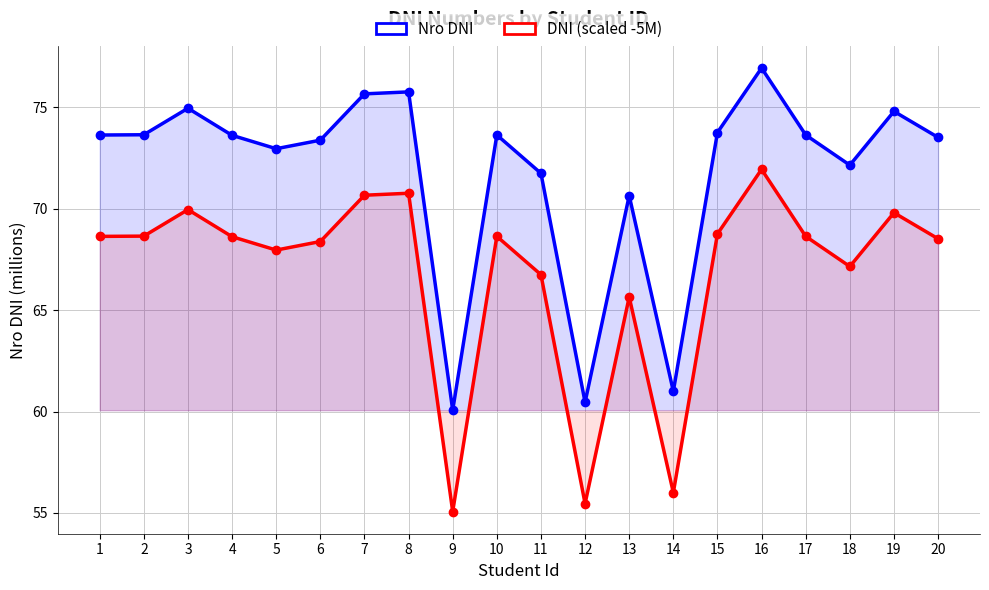

True or false: DNI (scaled -5M) has a value of 99.7 at 18.

False